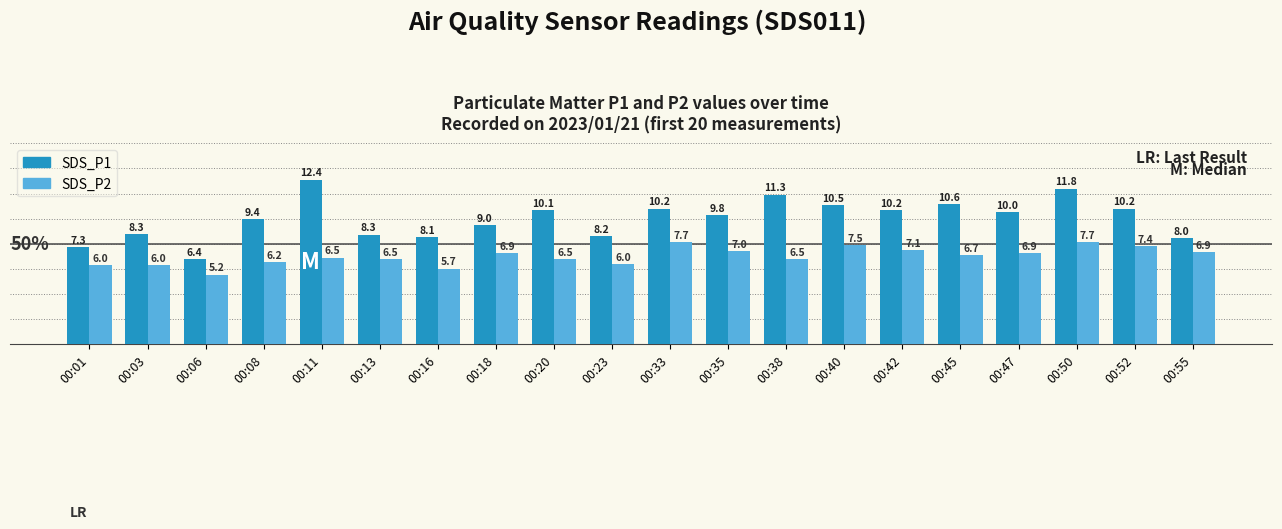

What is the value of the SDS_P2 bar at the 2nd from the left?

6.0